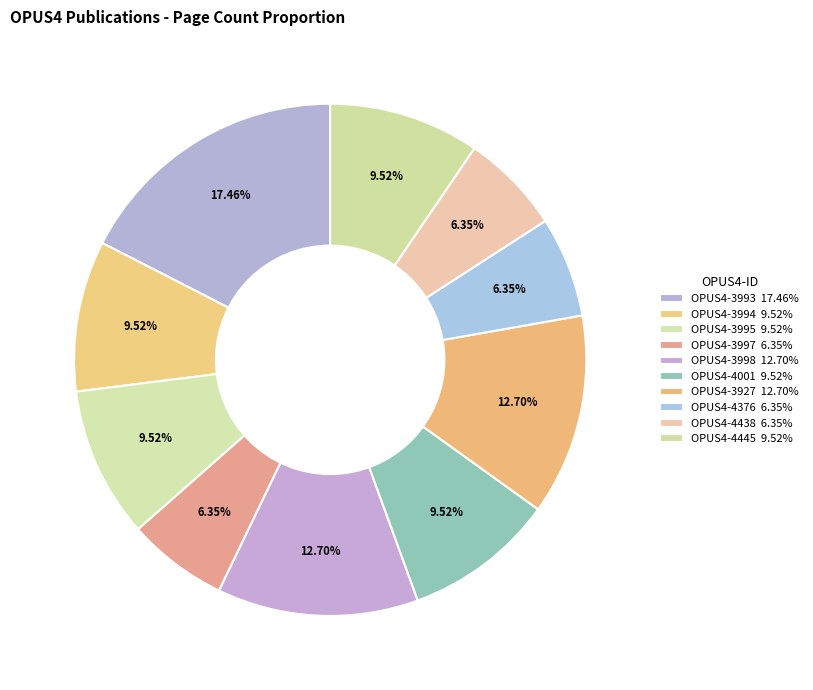

How many segments does this pie chart have?

10